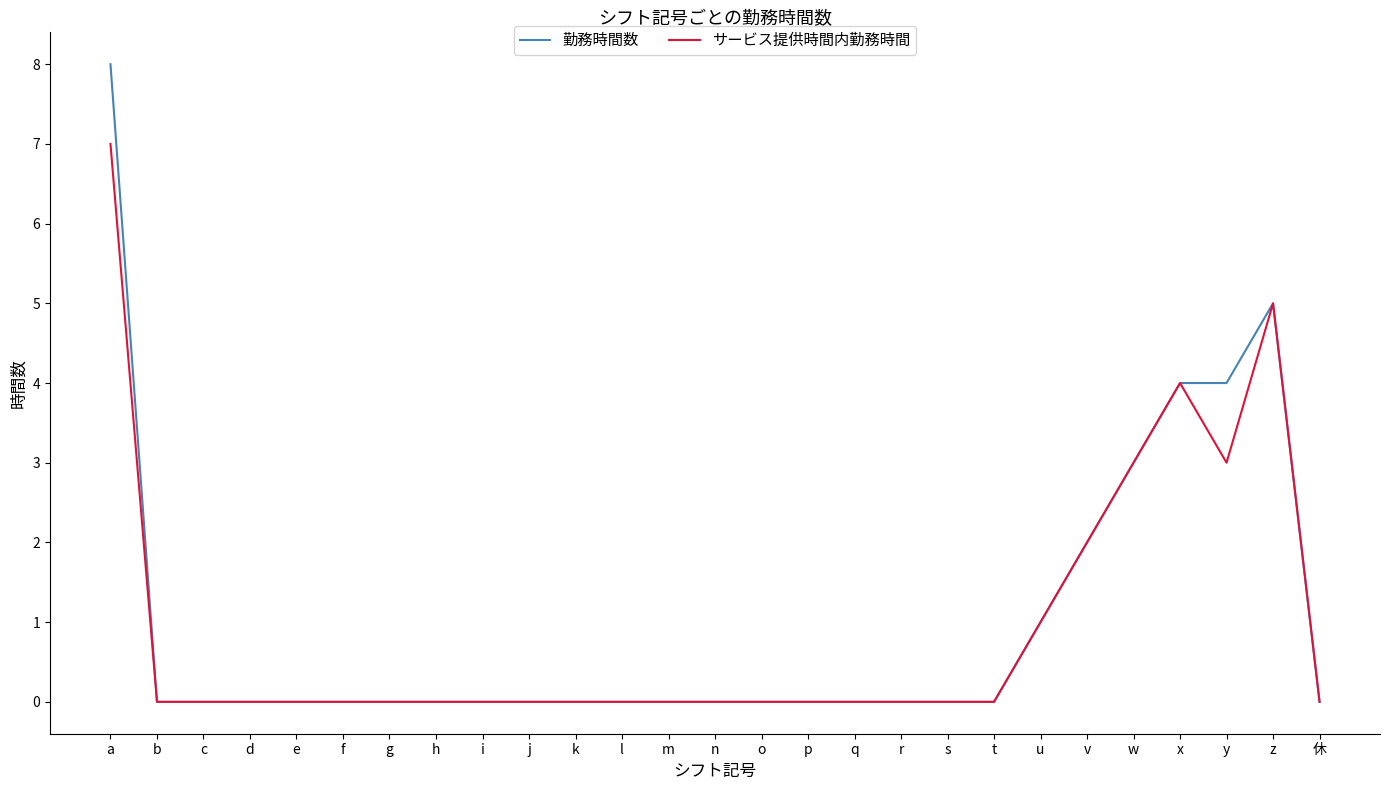

Reading right to left, transcribe all the data shown in this chart.

勤務時間数: 0	5	4	4	3	2	1	0	0	0	0	0	0	0	0	0	0	0	0	0	0	0	0	0	0	0	8
サービス提供時間内勤務時間: 0	5	3	4	3	2	1	0	0	0	0	0	0	0	0	0	0	0	0	0	0	0	0	0	0	0	7